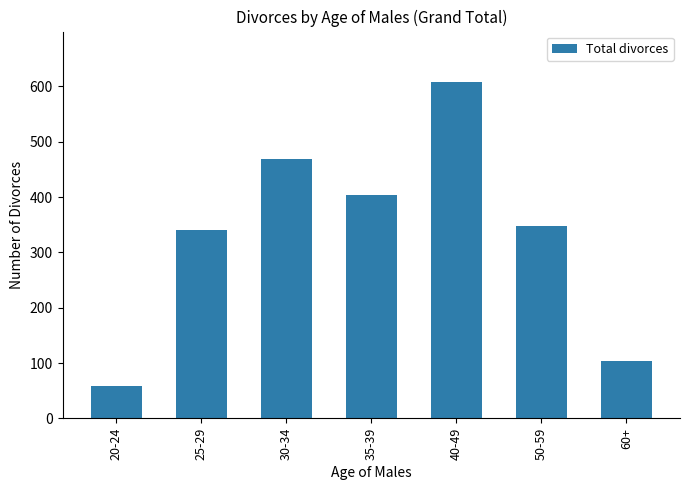

Approximately how many times larger is the value at 35-39 compared to 50-59?

1.2